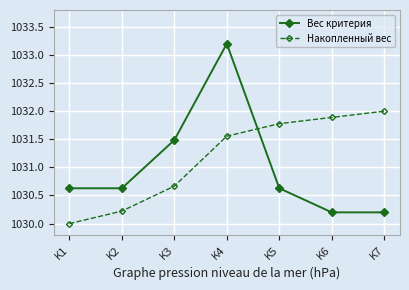

What is the smallest value displayed?

1030.0